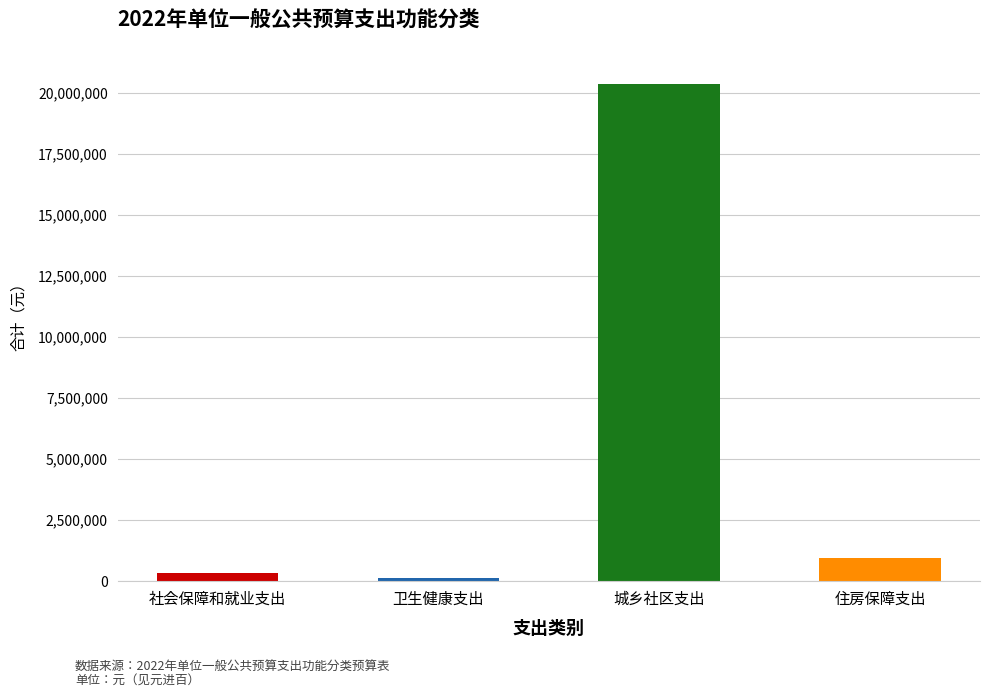

Read the value at 社会保障和就业支出, to the nearest 100.

318900